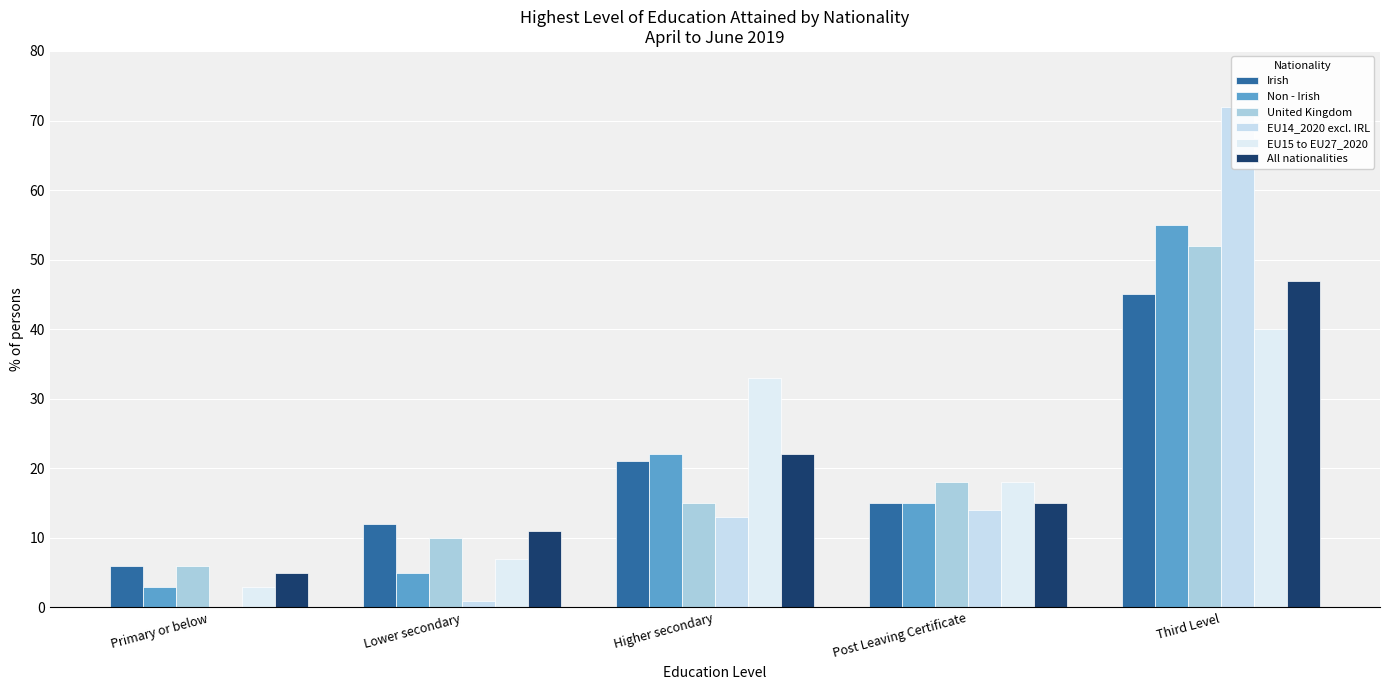

Which series has the widest spread of values?

EU14_2020 excl. IRL